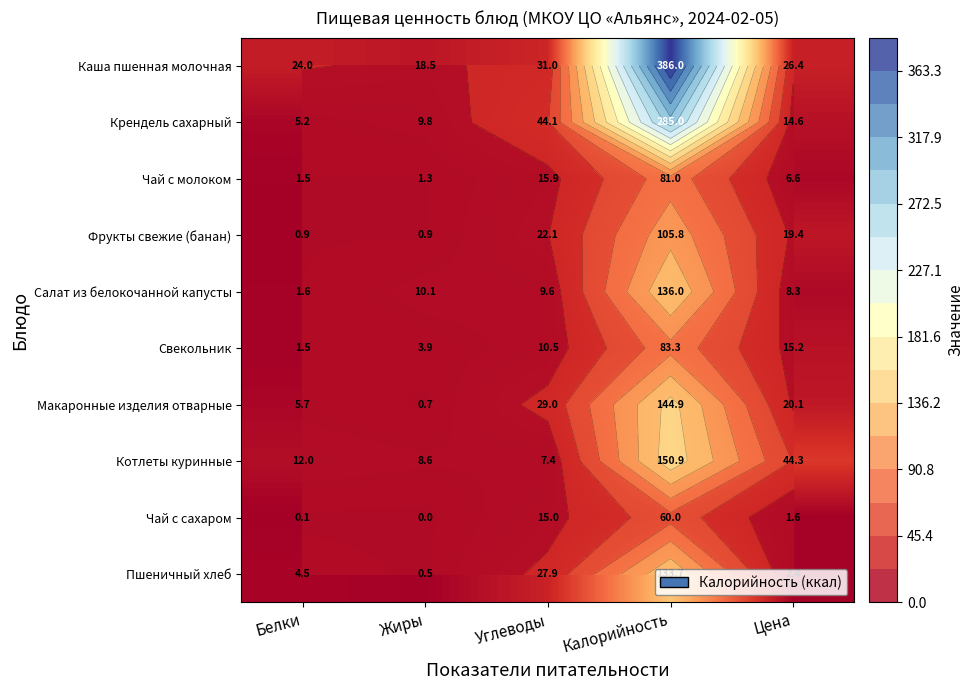

How many data points in Фрукты свежие (банан) are above 19?

3